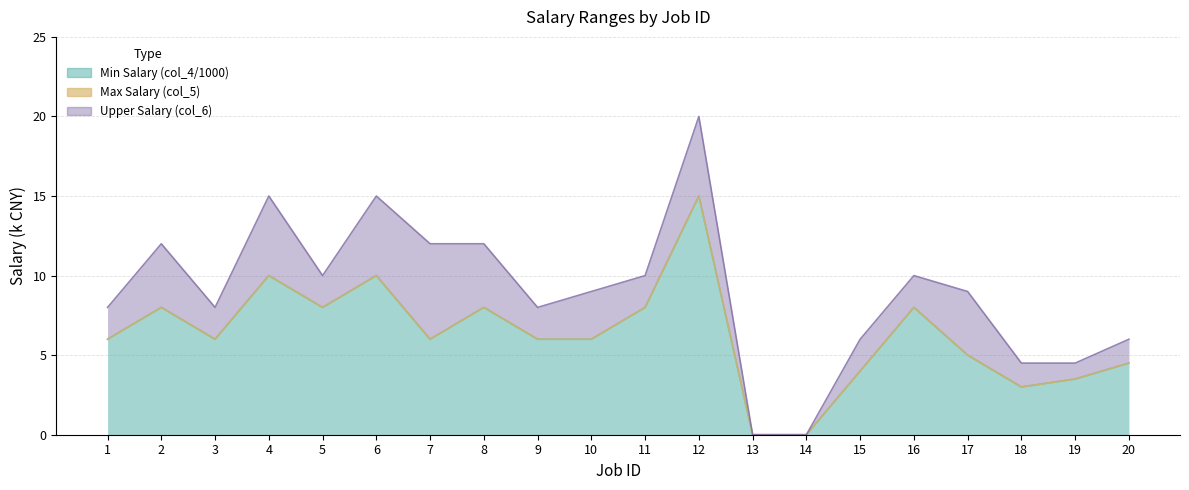

How many values in Min Salary (col_4/1000) are above zero?

18